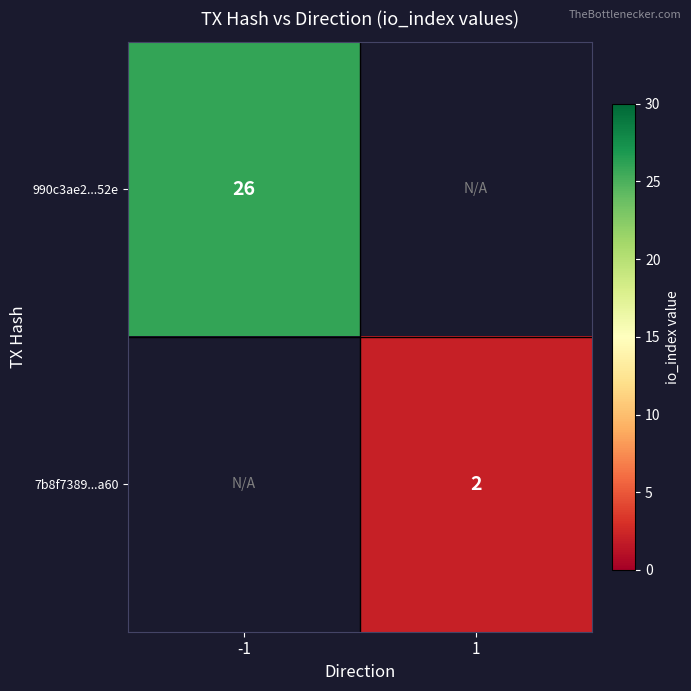

The value of 7b8f7389...a60 at 1 is 0.6. True or false?

False